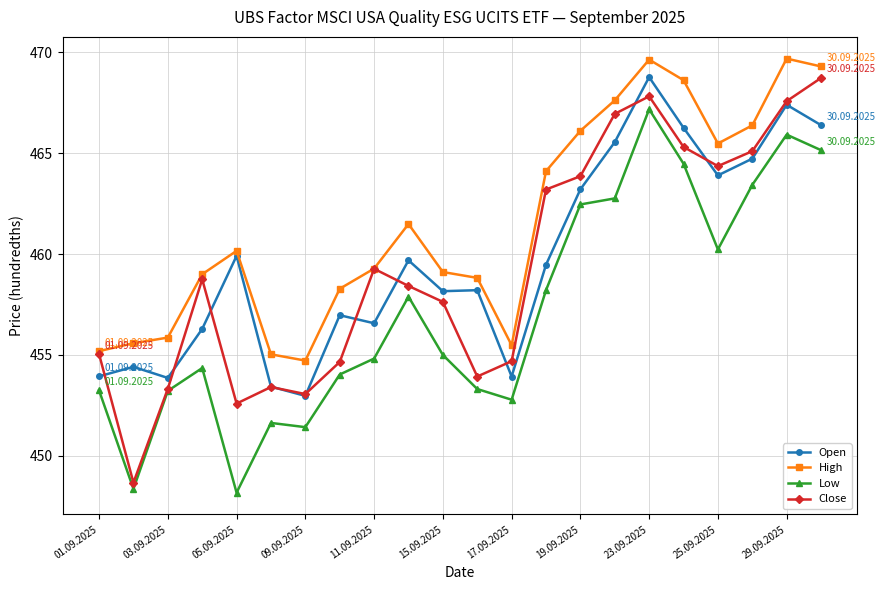

What are all the series names shown in the legend?

Open, High, Low, Close